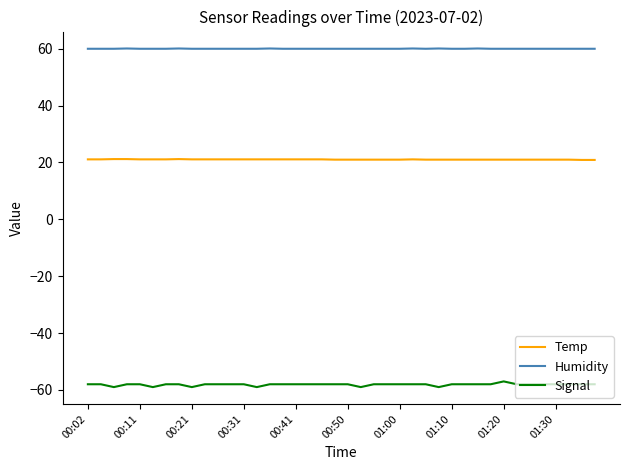

List the series in order of their overall mean, highest first.

Humidity, Temp, Signal